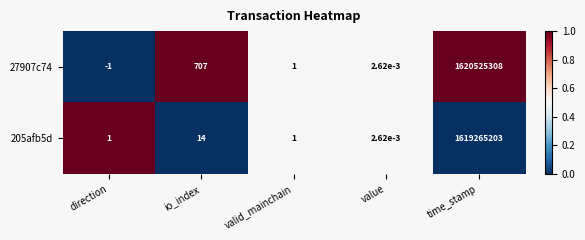

At how many categories does at least one series exceed 0?

5